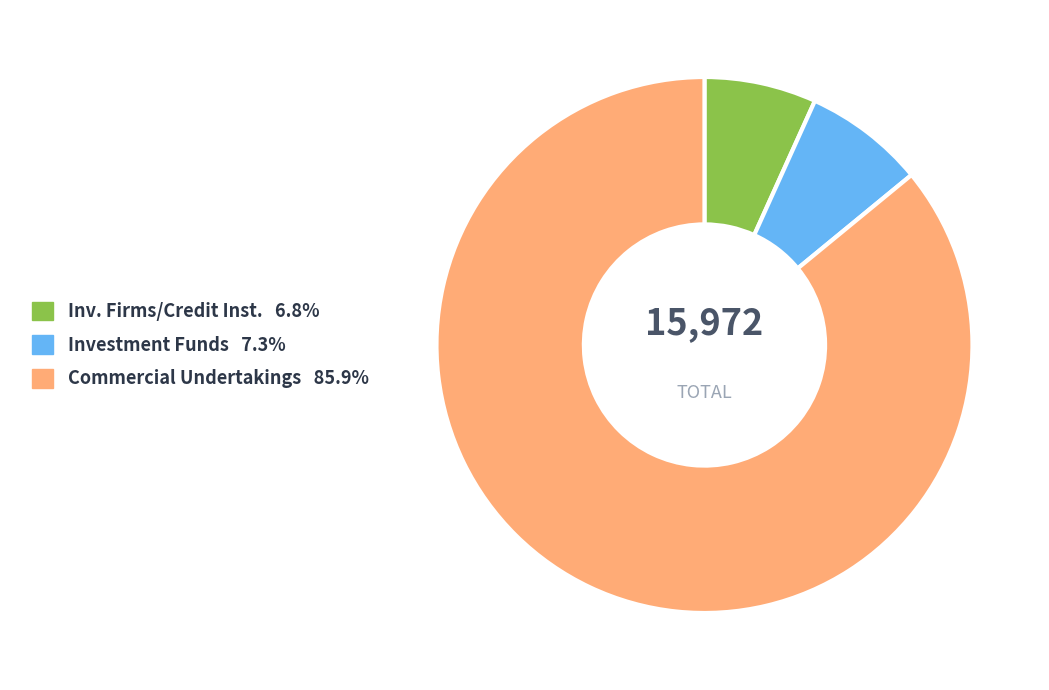

Is there any slice that represents more than half of the pie?

Yes